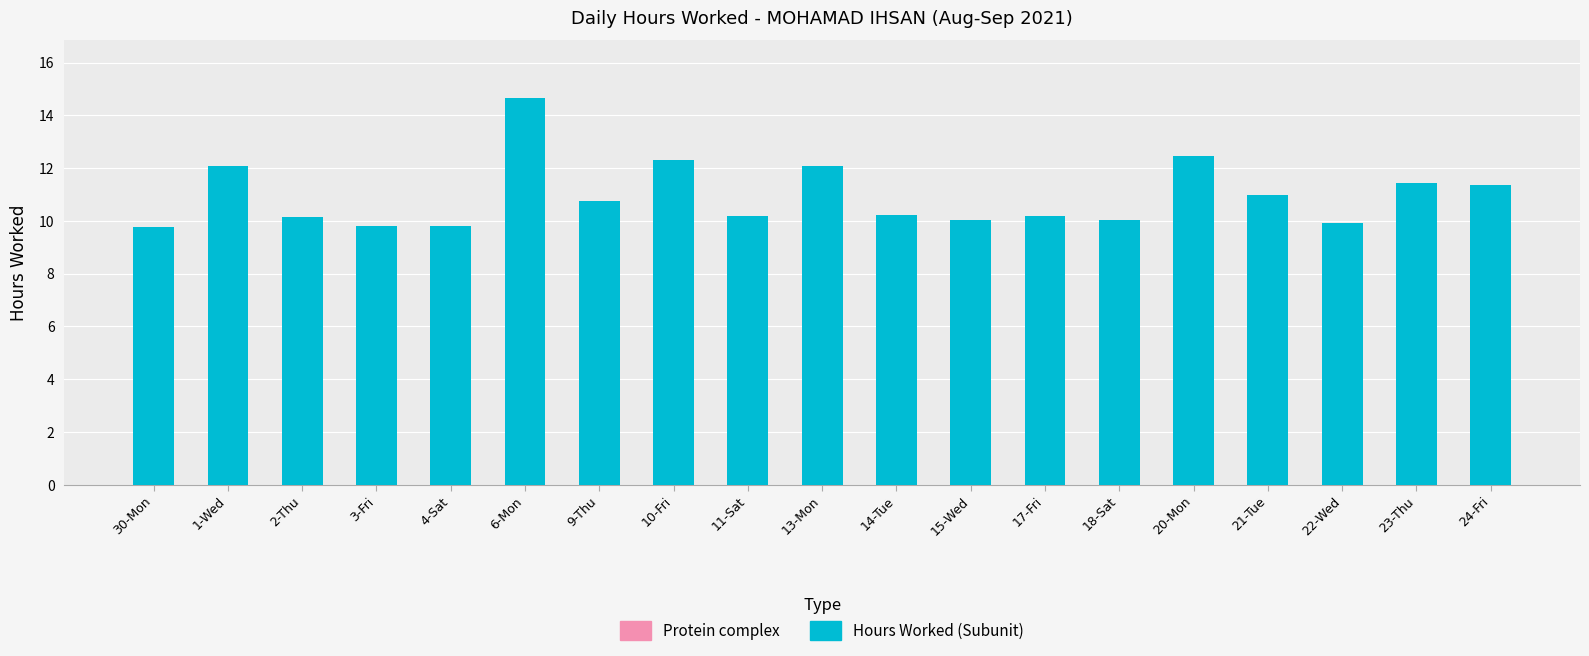

Is it true that the value at 24-Fri is 11.3?

True